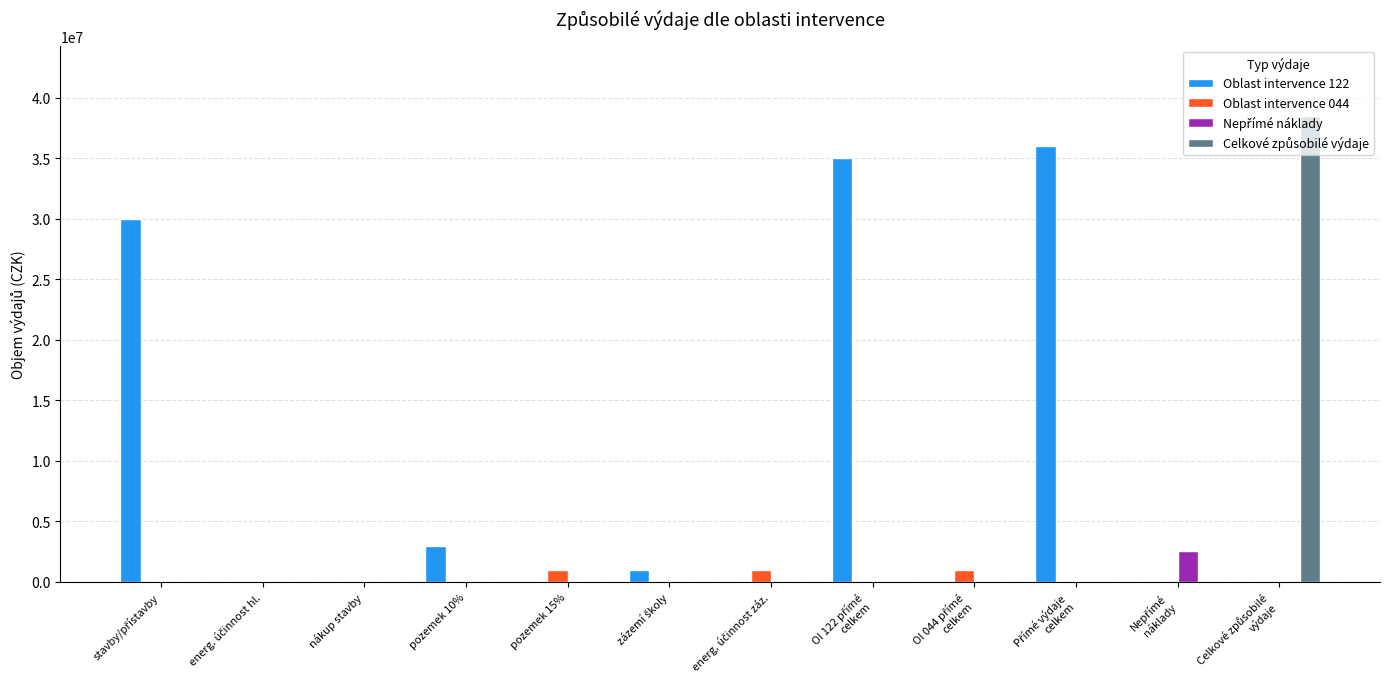

What is the maximum value shown in the chart?

38520000